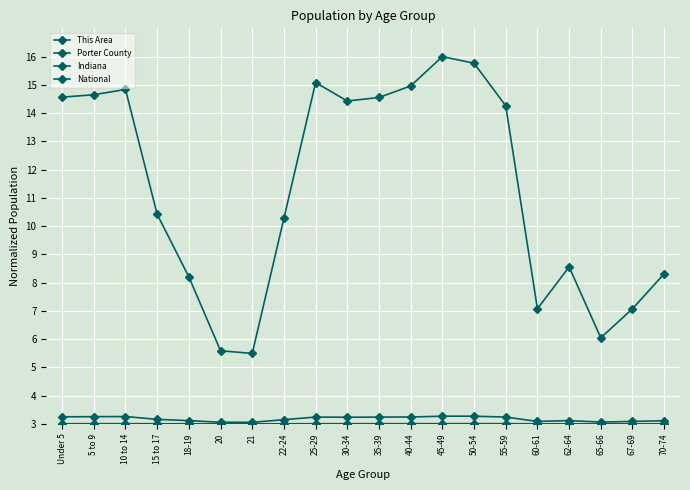

Does the chart display data point markers on the line(s)?

Yes